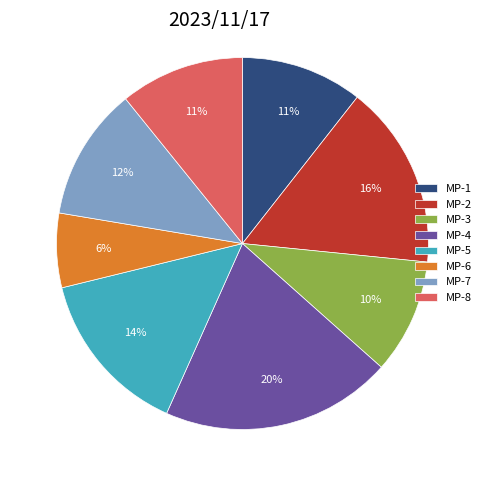

True or false: MP-4 accounts for 32% of the total.

False